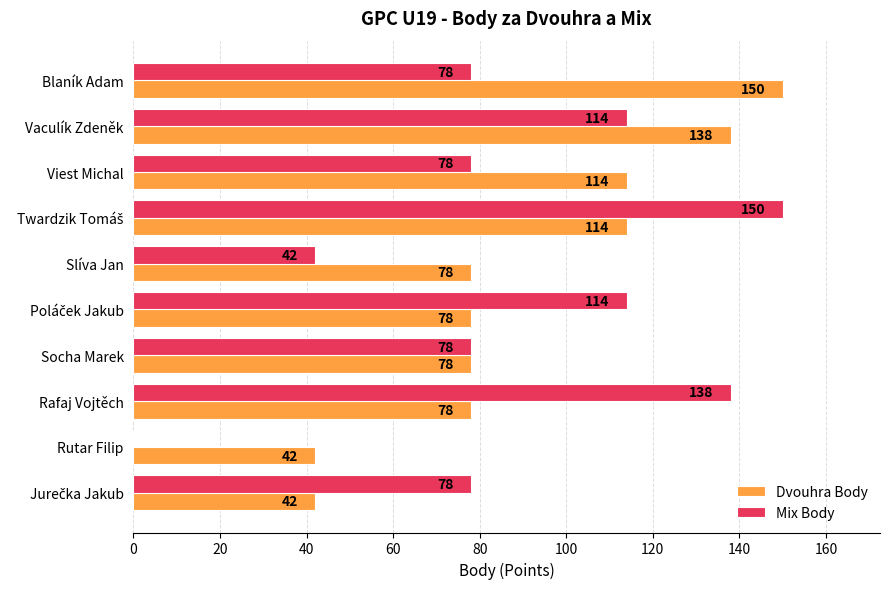

Between Vaculík Zdeněk and Slíva Jan, which series saw the biggest shift?

Mix Body